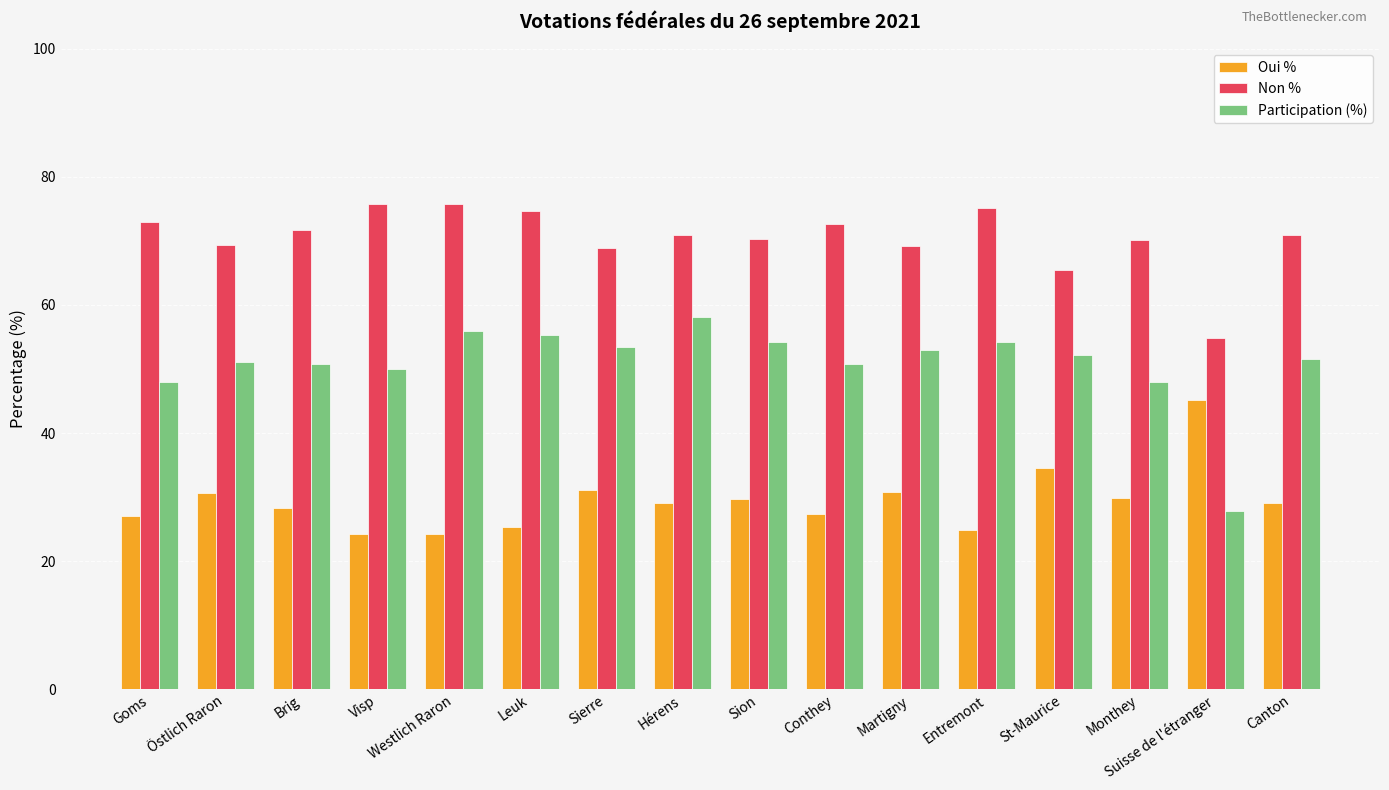

What is the total value across all series at Martigny?

152.9